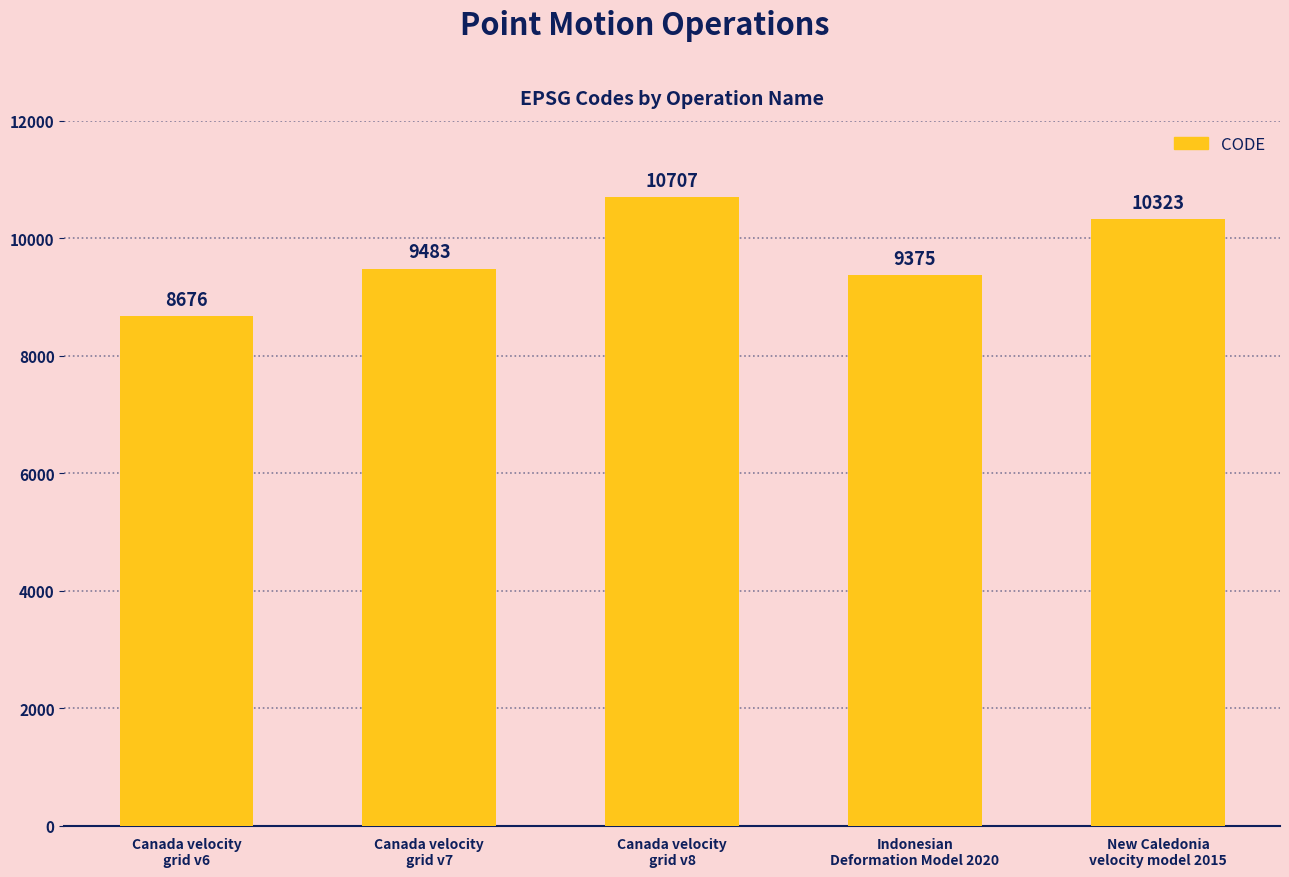

What is the label of the 2nd bar from the left?

Canada velocity
grid v7